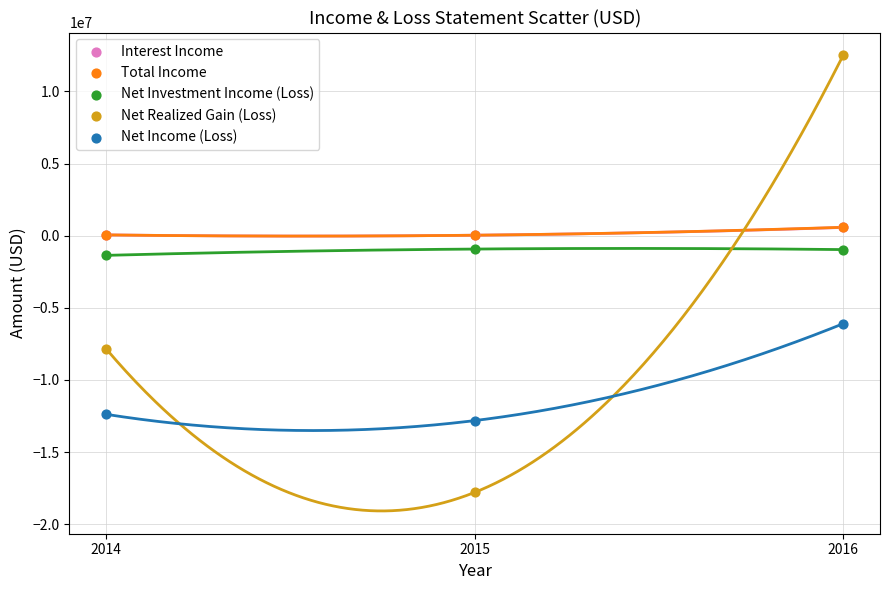

What are all the series names shown in the legend?

Interest Income, Total Income, Net Investment Income (Loss), Net Realized Gain (Loss), Net Income (Loss)